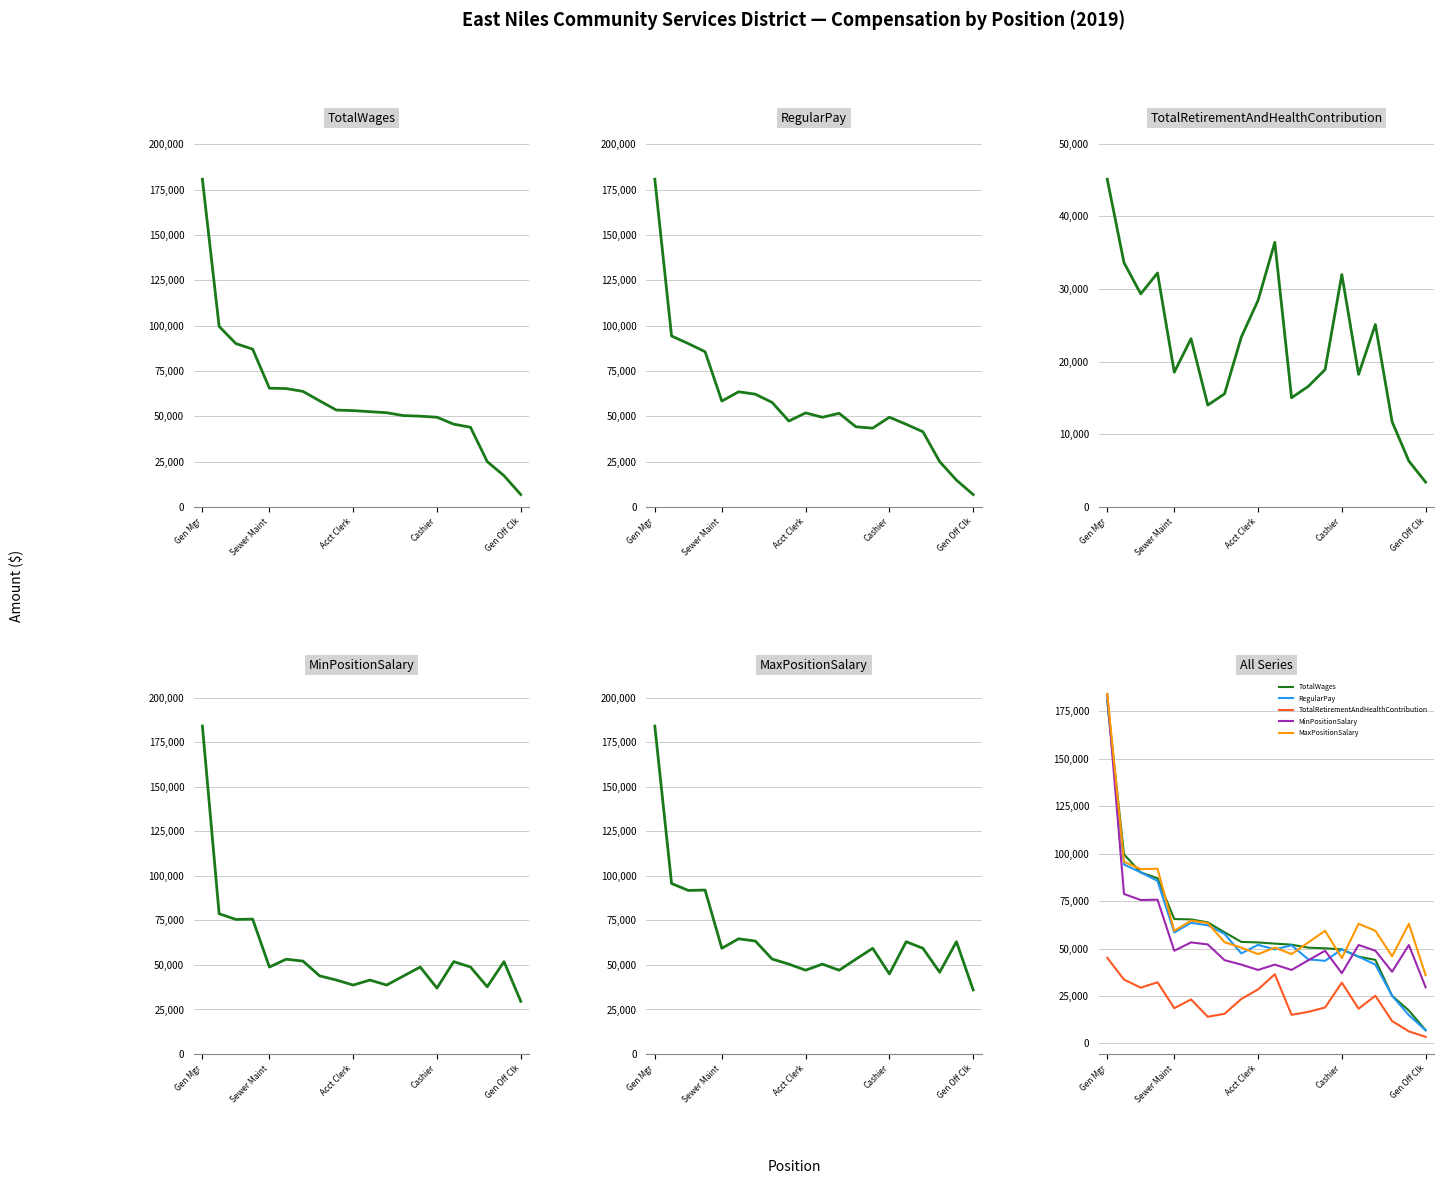

At 13, list the series in order from largest to smallest.

MaxPositionSalary, TotalWages, MinPositionSalary, RegularPay, TotalRetirementAndHealthContribution